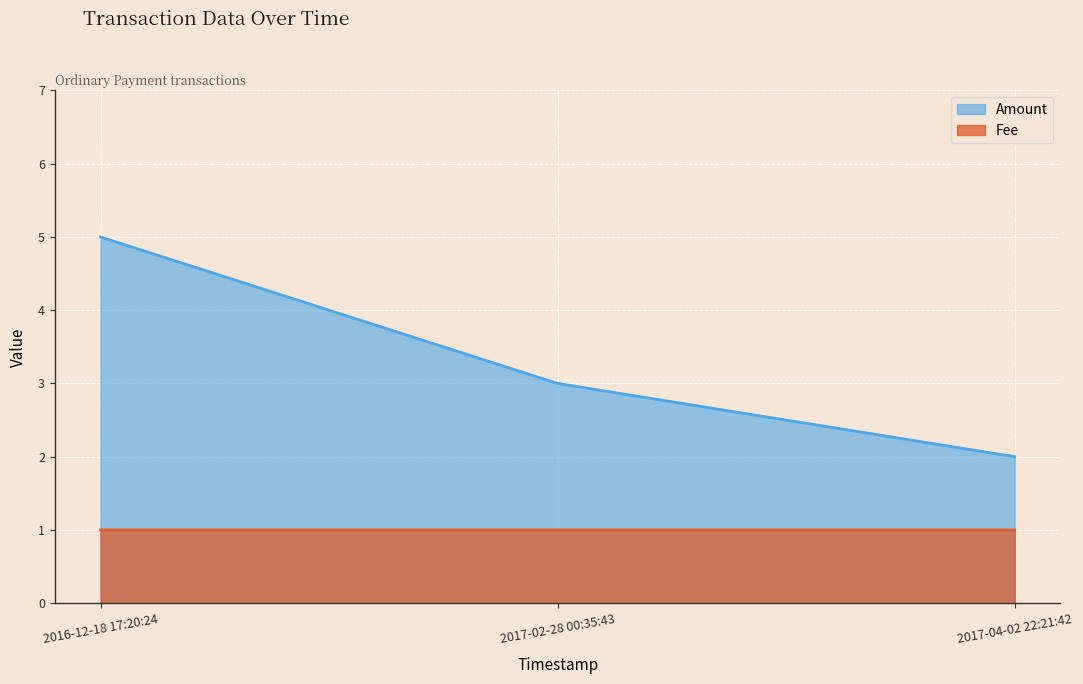

How many values in the Fee series exceed 1?

1